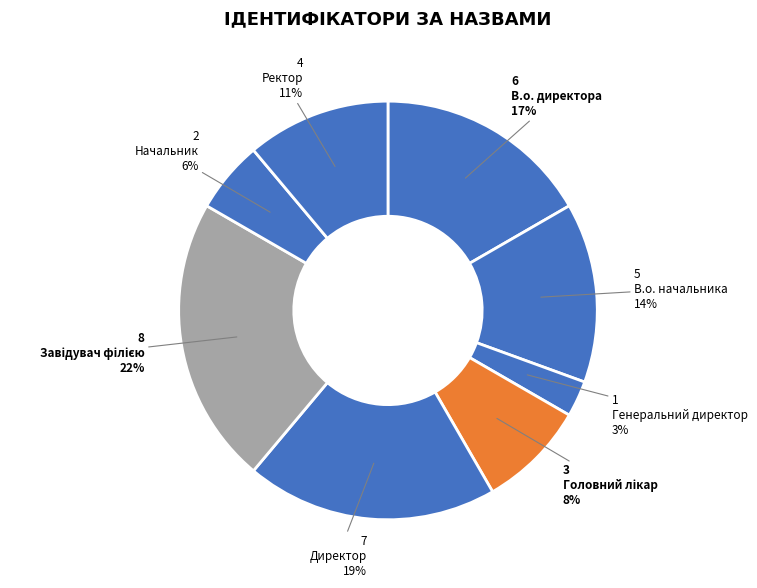

How many segments does this pie chart have?

8